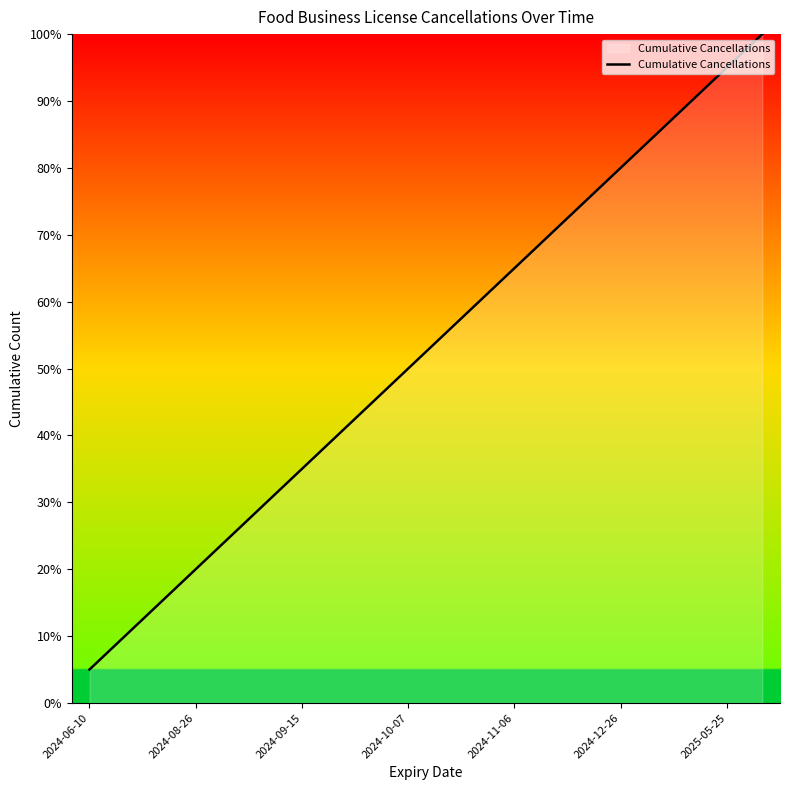

True or false: there are more than 1 points higher than both neighbors.

False